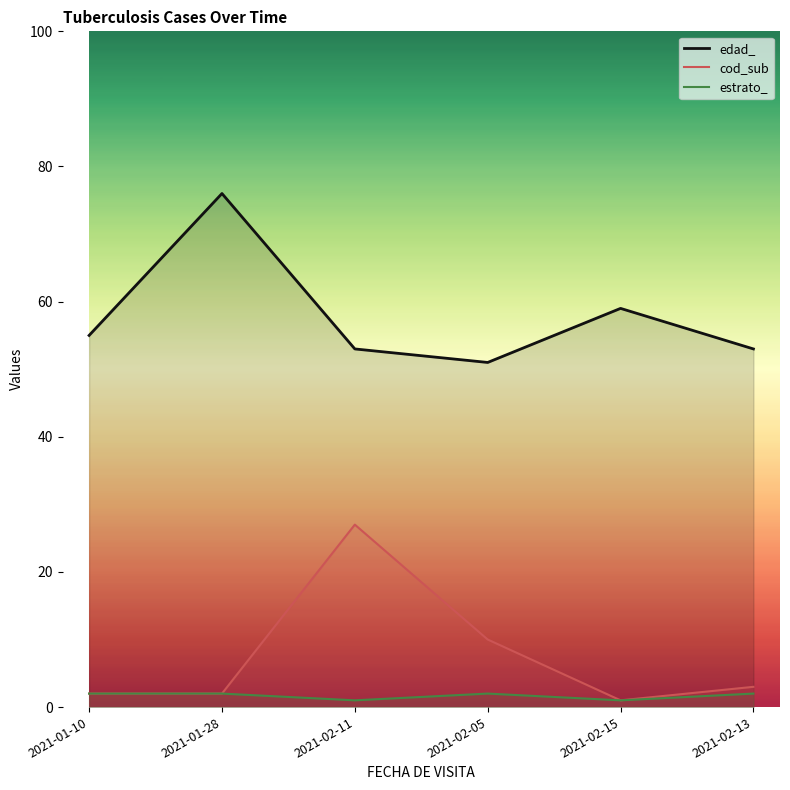

True or false: edad_ has more than 0 interior local peaks.

True